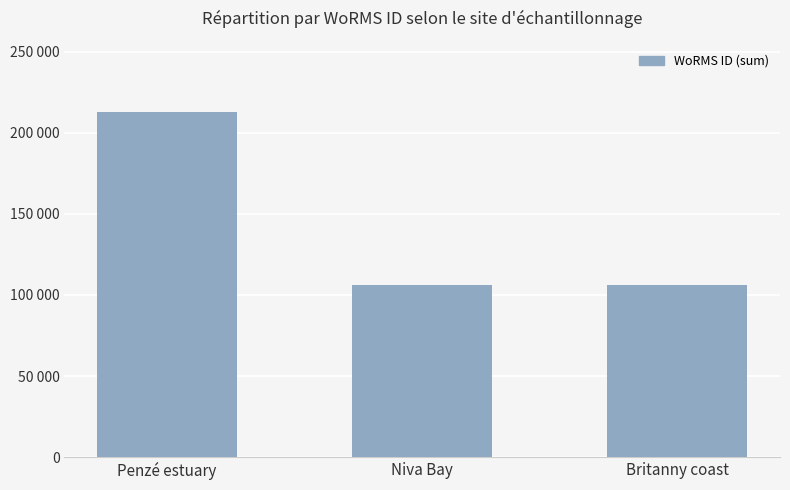

Does the chart contain any negative values?

No